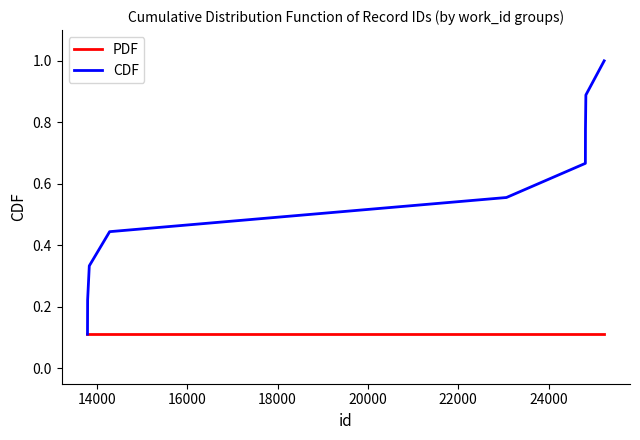

What is the greatest value displayed?

1.0